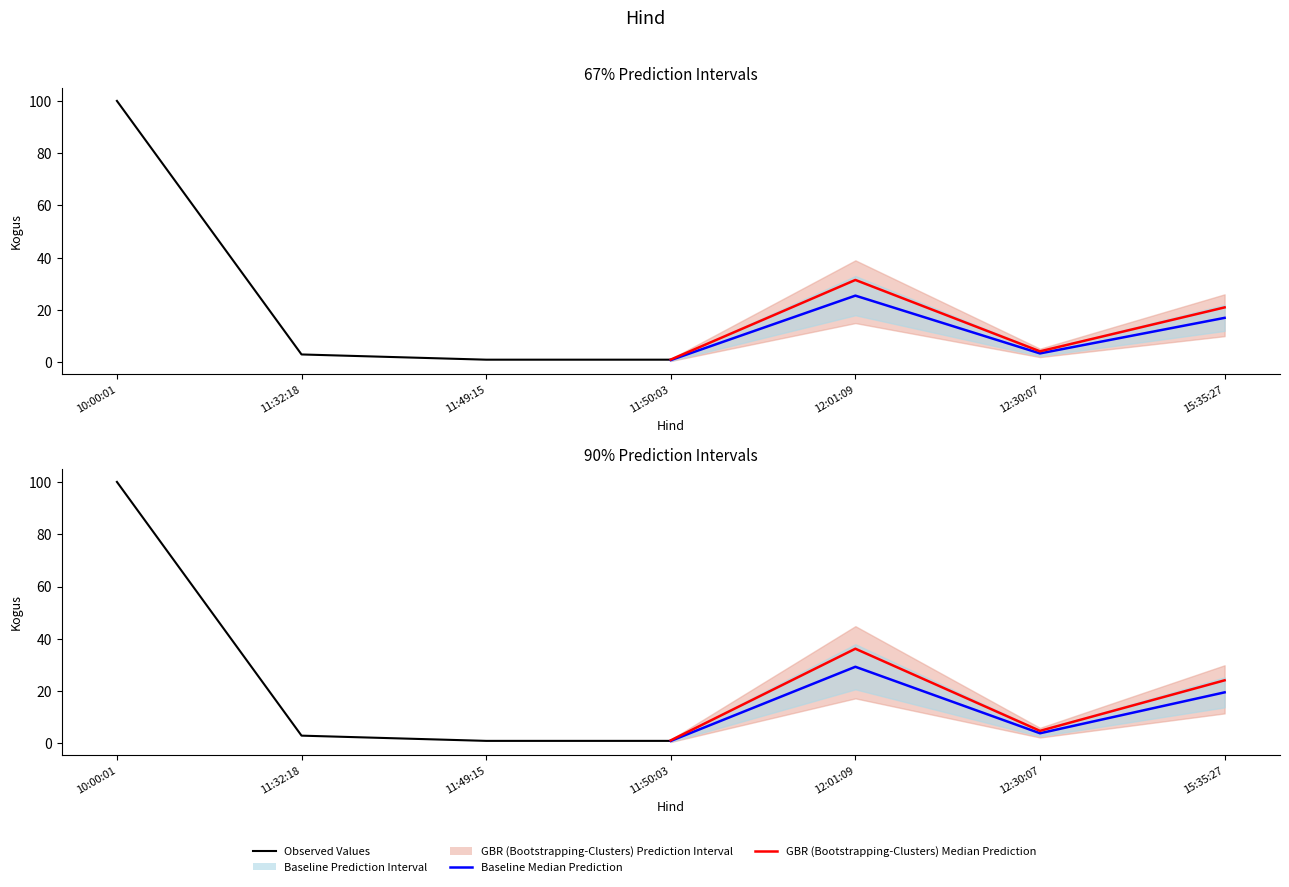

What is the sum of all GBR (Bootstrapping-Clusters) Median Prediction values?

66.4